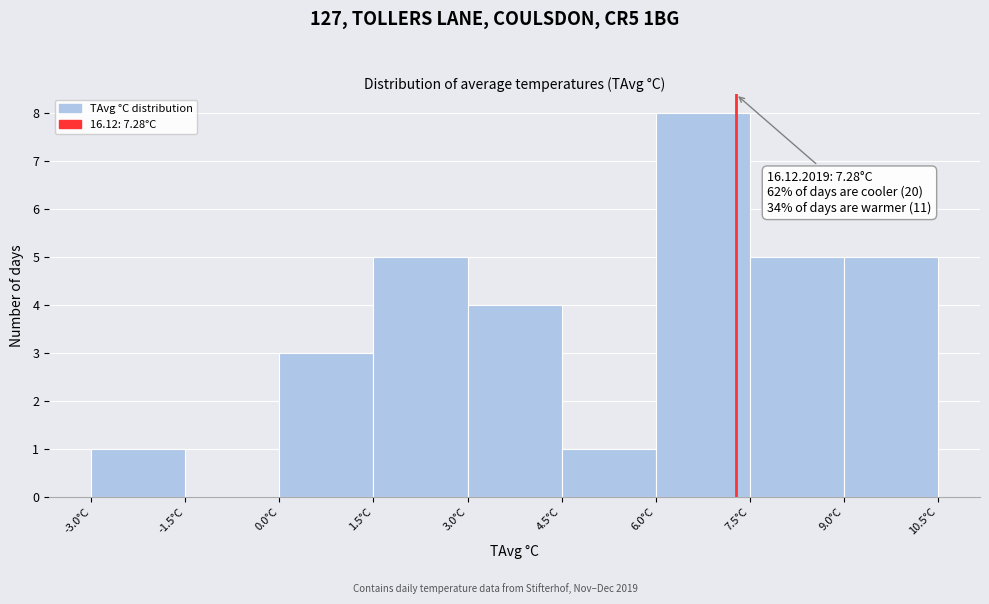

Which range on the x-axis has the tallest bar?

6.0 to 7.5